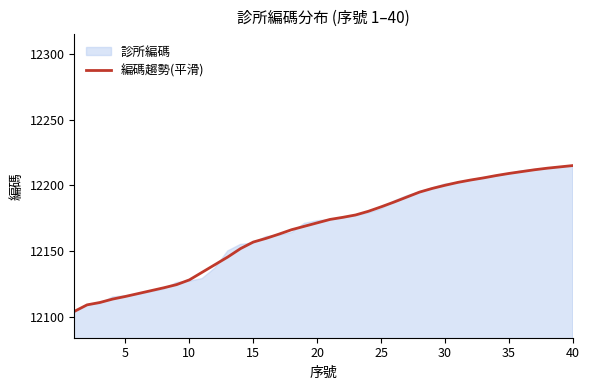

Reading left to right, extract all data points from this chart.

12104.0	12109.0	12110.8	12113.4	12115.4	12117.6	12119.8	12122.0	12124.4	12128.0	12133.8	12139.6	12145.4	12151.8	12156.8	12159.6	12162.8	12166.2	12168.8	12171.4	12174.0	12175.6	12177.4	12180.2	12183.6	12187.2	12191.0	12194.8	12197.6	12200.0	12202.2	12204.0	12205.6	12207.4	12209.0	12210.4	12211.8	12213.0	12214.0	12215.0